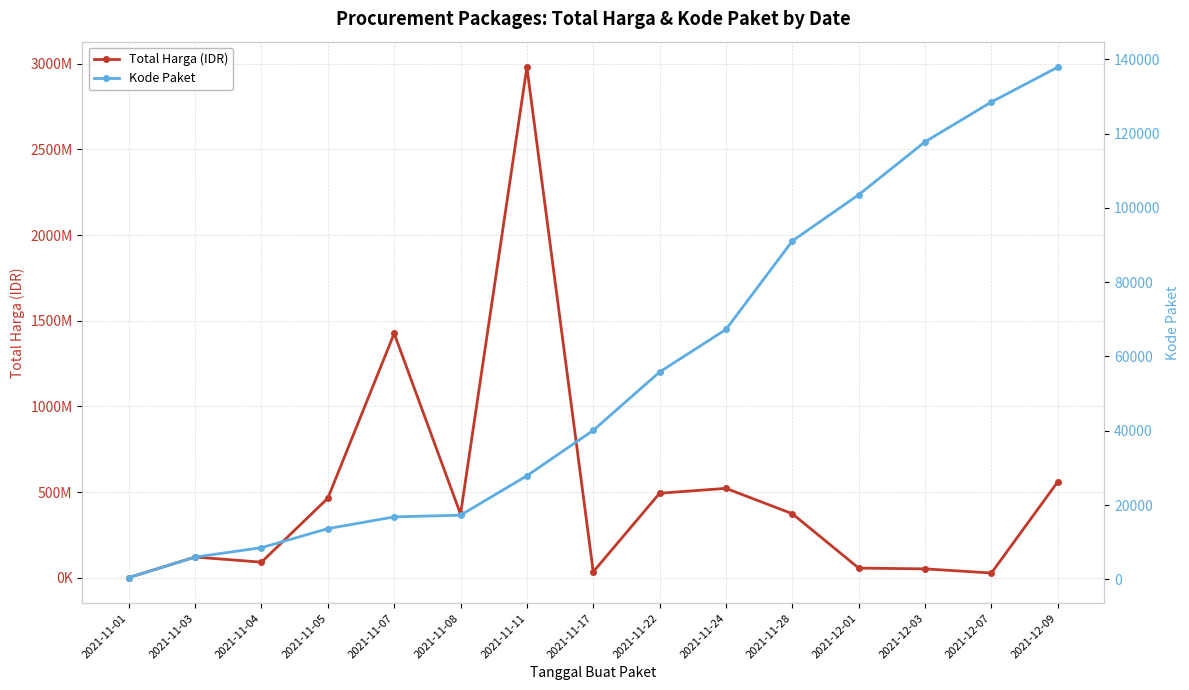

List the series in order of their overall mean, lowest first.

Kode Paket, Total Harga (IDR)